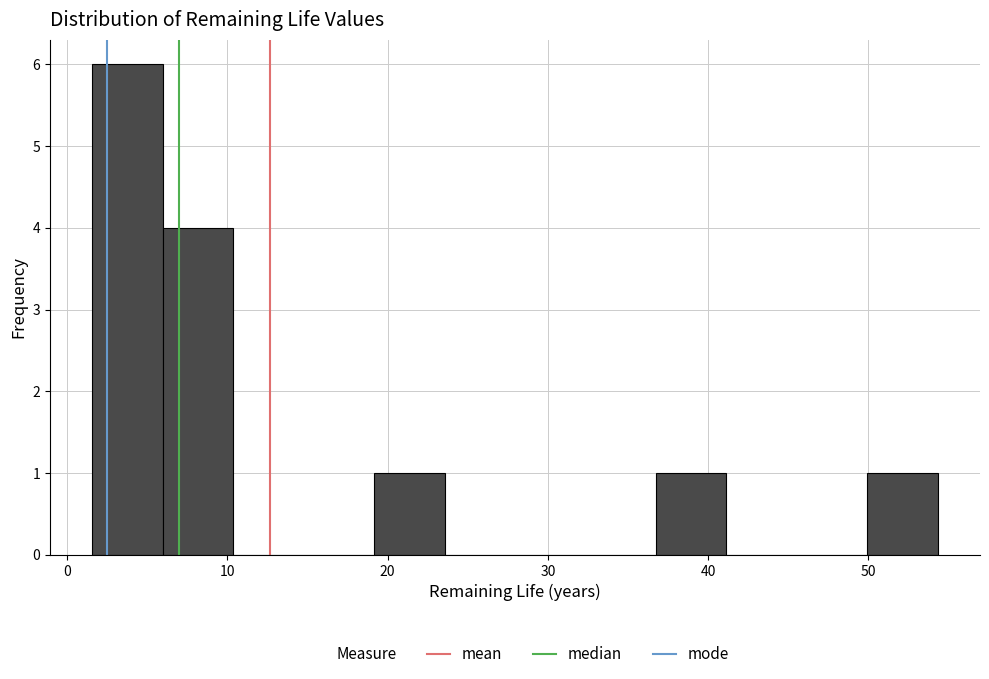

Reading left to right, transcribe this chart: for each bar, give the range it covers on the x-axis and its height. Neither the bar edges nor the heights are printed on the chart, so give them approximately, as read against the axes.

2 to 6: 6
6 to 10: 4
10 to 15: 0
15 to 19: 0
19 to 24: 1
24 to 28: 0
28 to 32: 0
32 to 37: 0
37 to 41: 1
41 to 46: 0
46 to 50: 0
50 to 54: 1